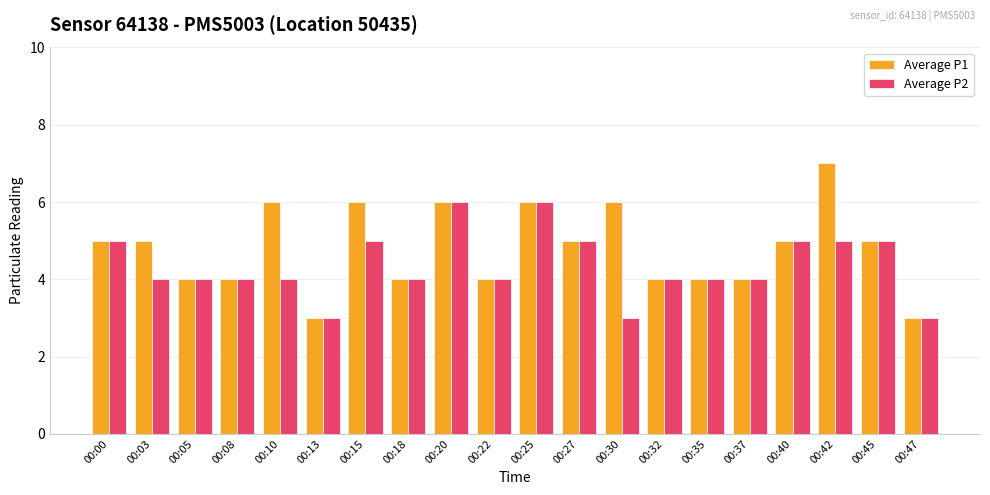

Which series has the largest range (max minus min)?

Average P1